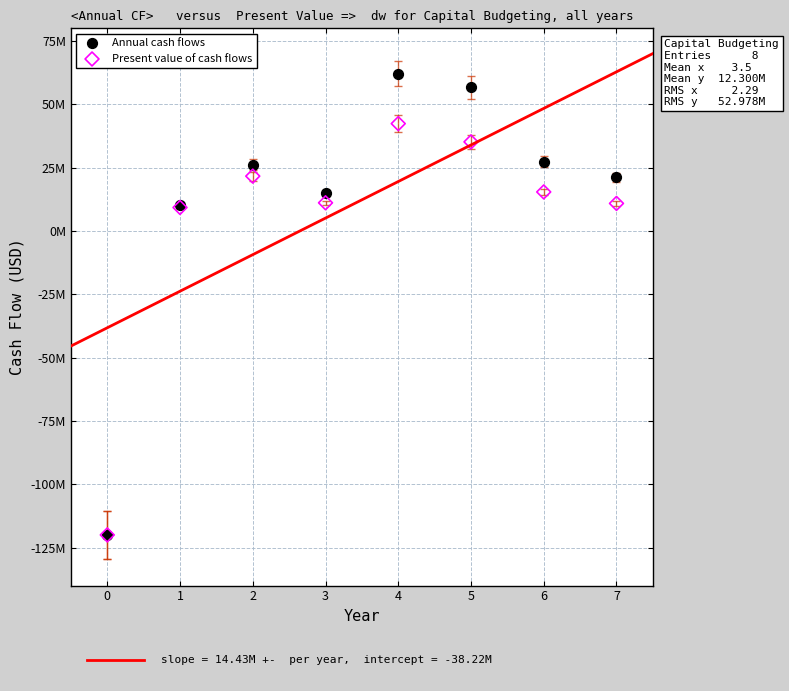

What are all the series names shown in the legend?

Annual cash flows, Present value of cash flows